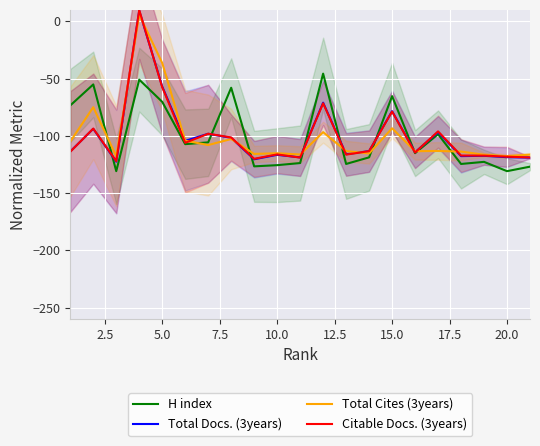

What is the difference between the maximum and minimum values in the Citable Docs. (3years) series?

132.0